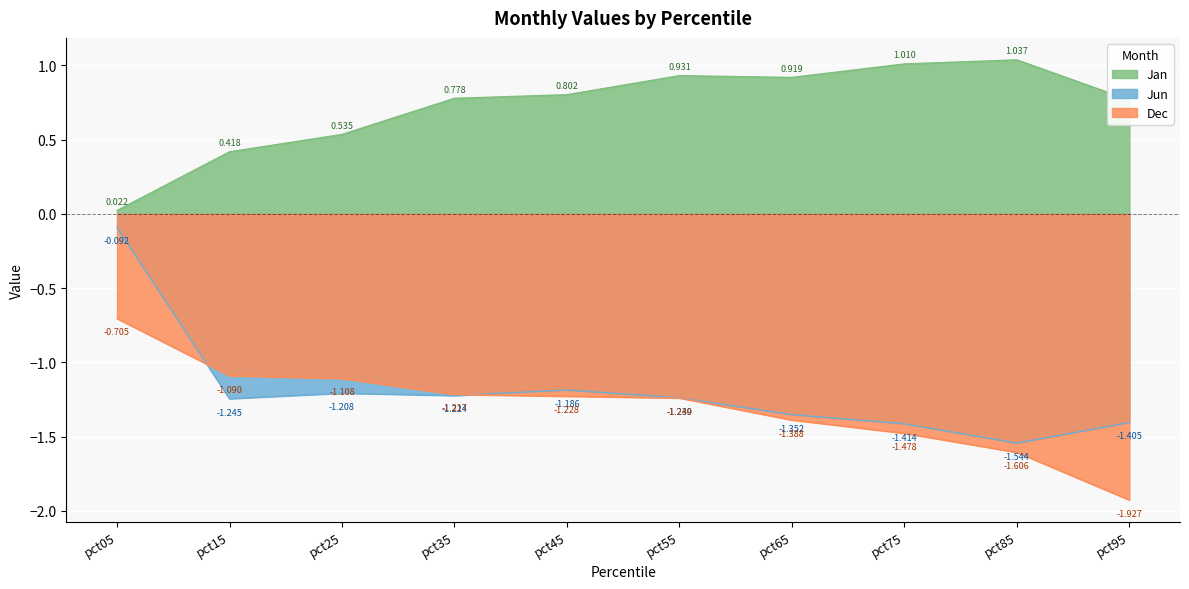

List the series in order of their peak value, highest first.

Jan, Jun, Dec